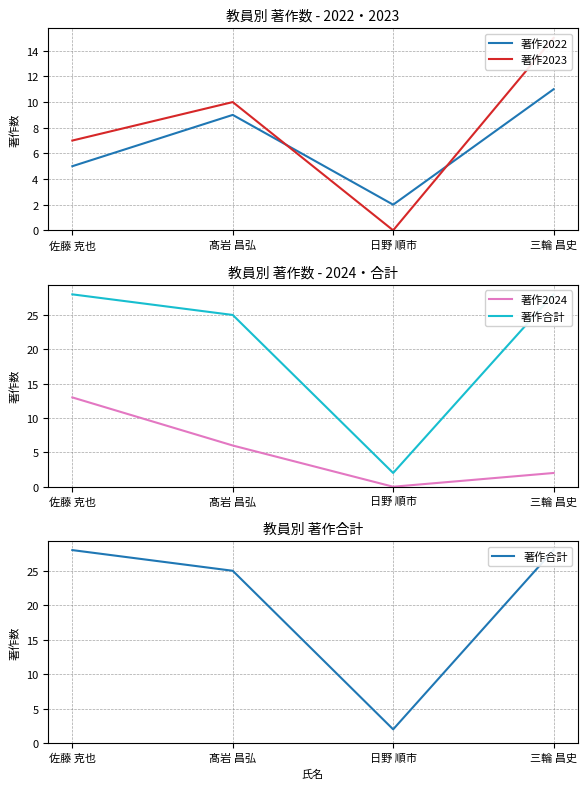

What position from the left is 三輪 昌史?

4